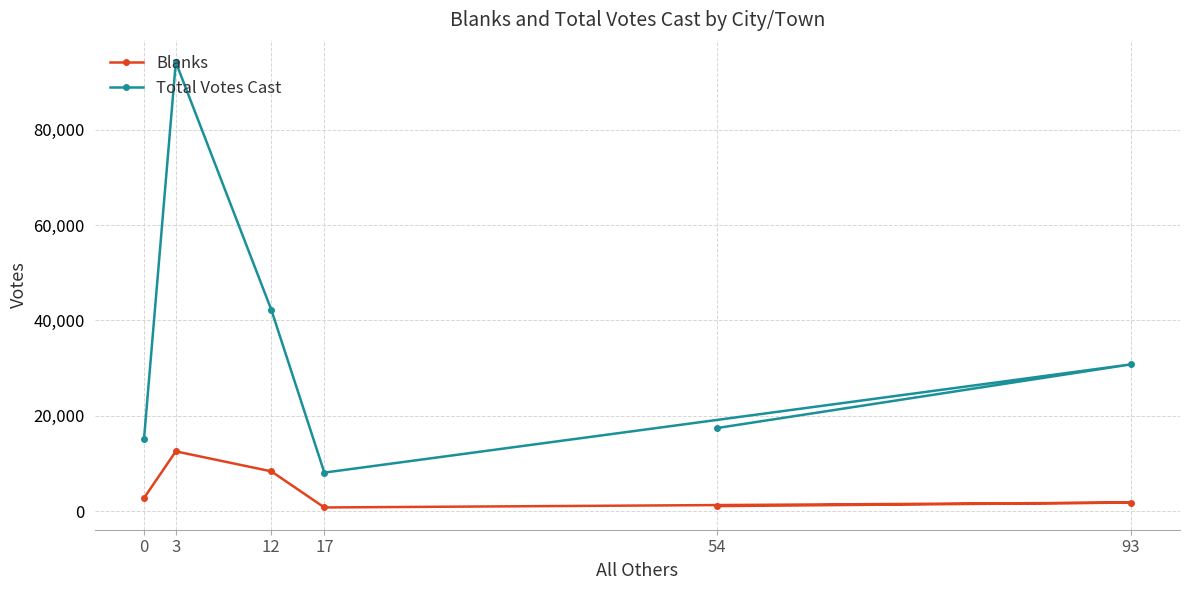

At which label is Blanks closest to 6657?

12